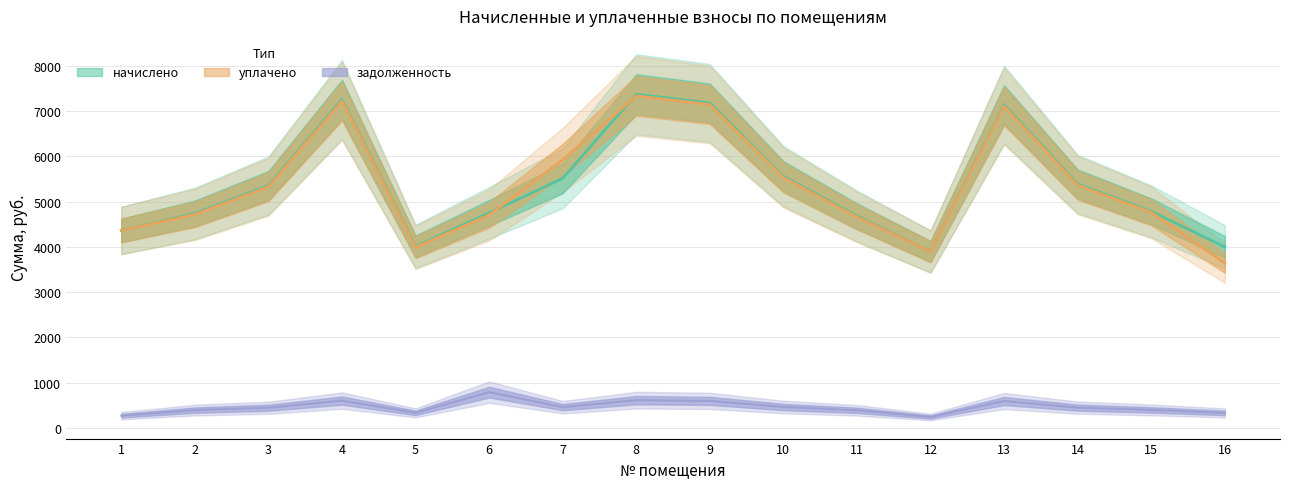

Is the value of начислено at 13 greater than the value of задолженность at 4?

Yes